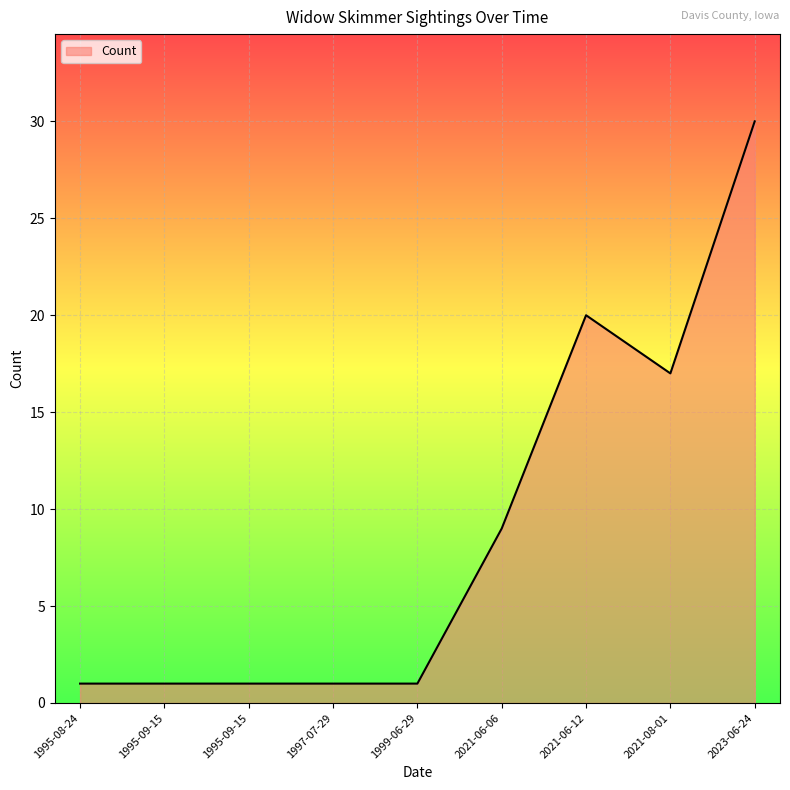

True or false: there are more than 1 points higher than both neighbors.

False